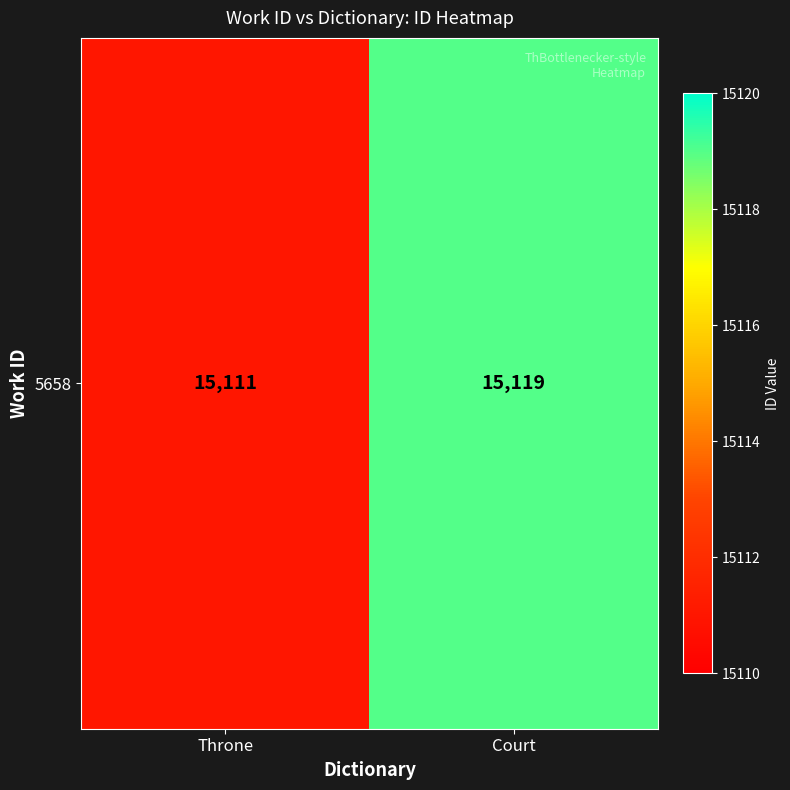

Rank the categories by value from highest to lowest.

Court, Throne